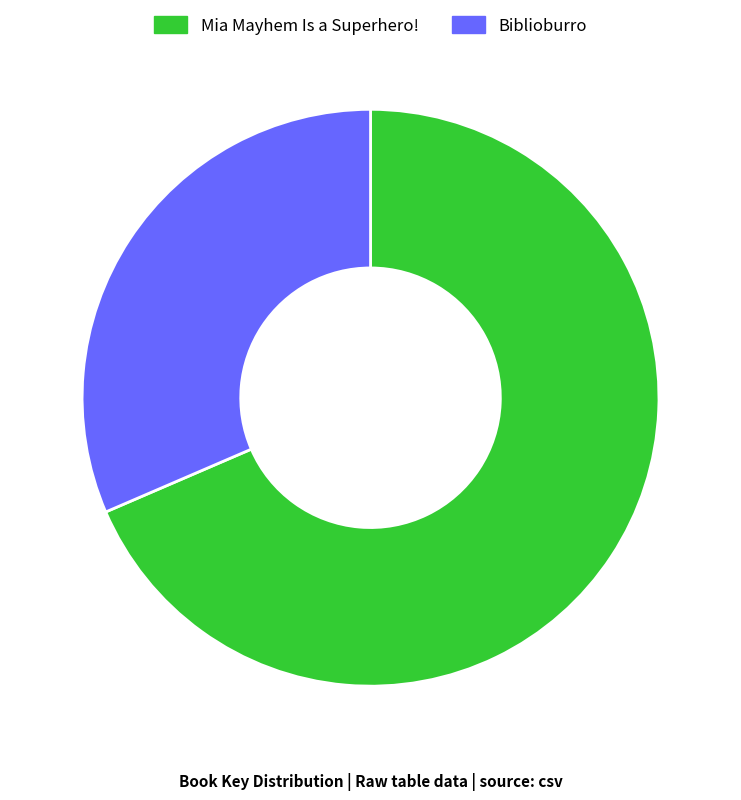

Is the sum of Biblioburro and Mia Mayhem Is a Superhero! greater than half?

Yes